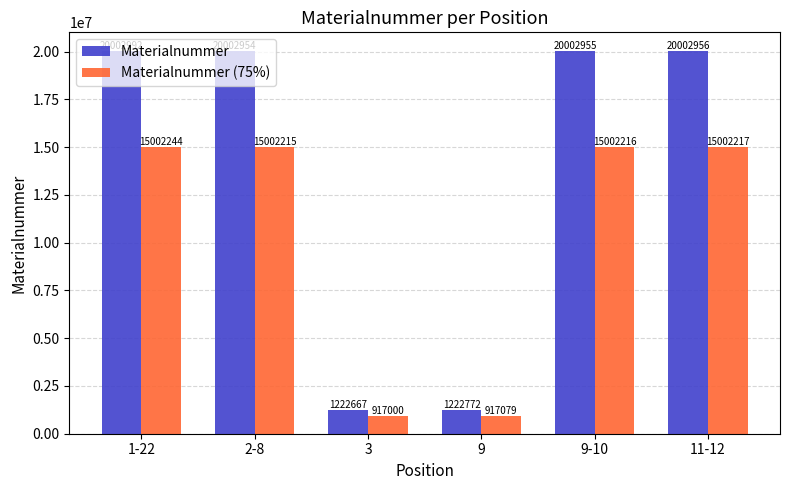

How many distinct data groups are displayed?

2